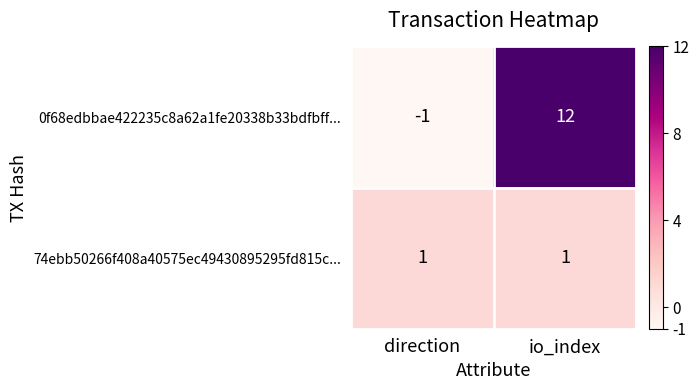

What is the greatest value displayed?

12